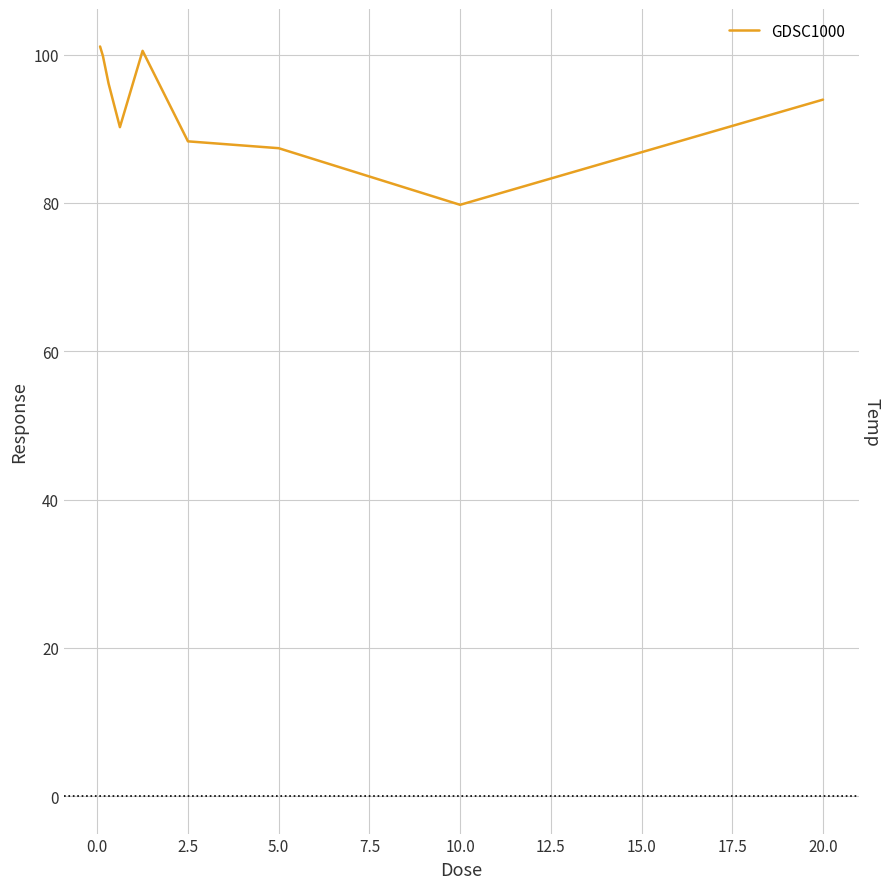

What is the average value?

93.0